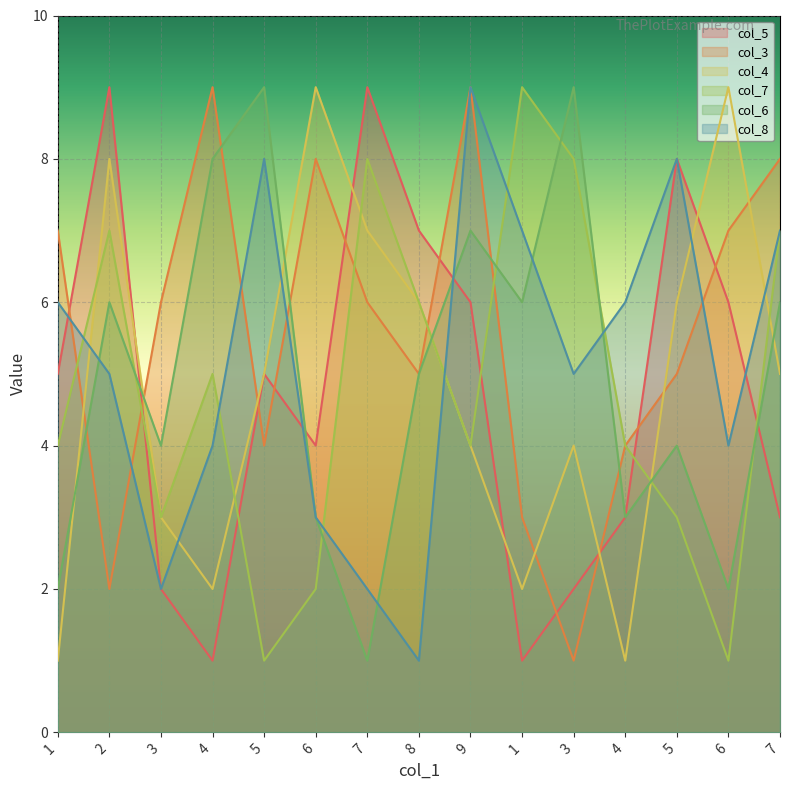

What is the average value of the col_3 series?

6